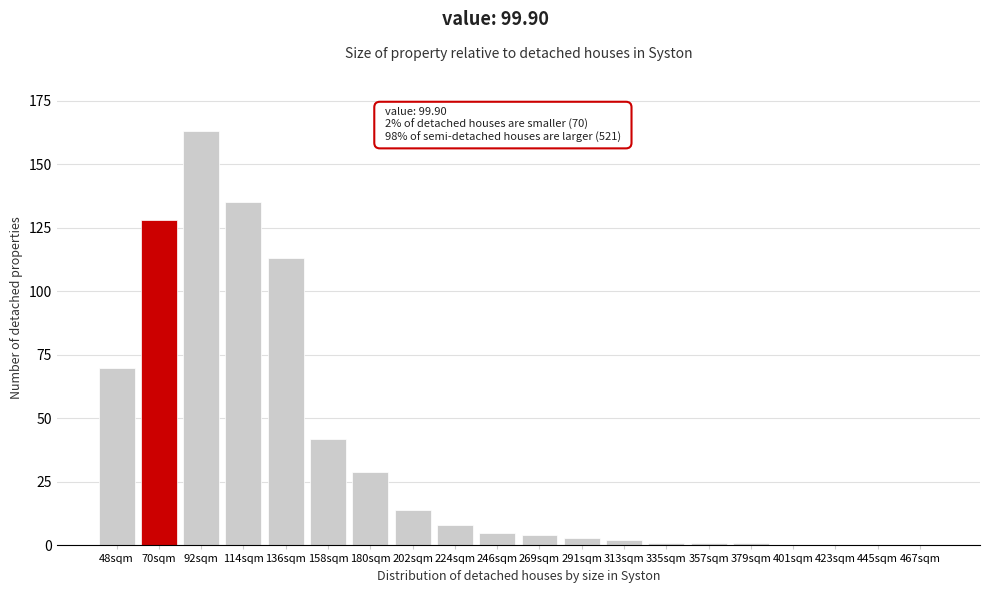

Reading left to right, list all the values displayed in this chart.

48sqm=70	70sqm=128	92sqm=163	114sqm=135	136sqm=113	158sqm=42	180sqm=29	202sqm=14	224sqm=8	246sqm=5	269sqm=4	291sqm=3	313sqm=2	335sqm=1	357sqm=1	379sqm=1	401sqm=0	423sqm=0	445sqm=0	467sqm=0